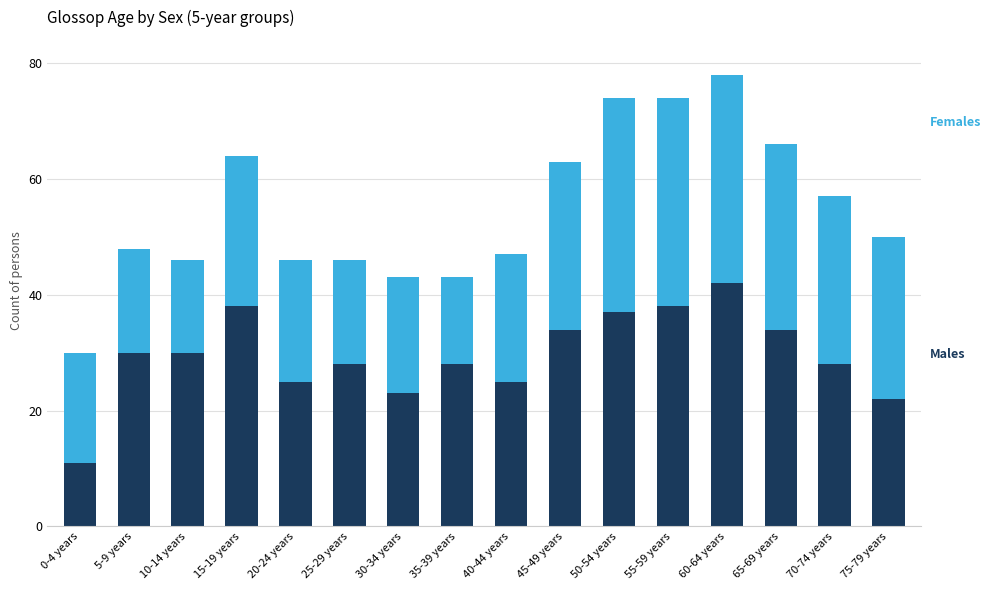

What is the total value across all series at 65-69 years?

66